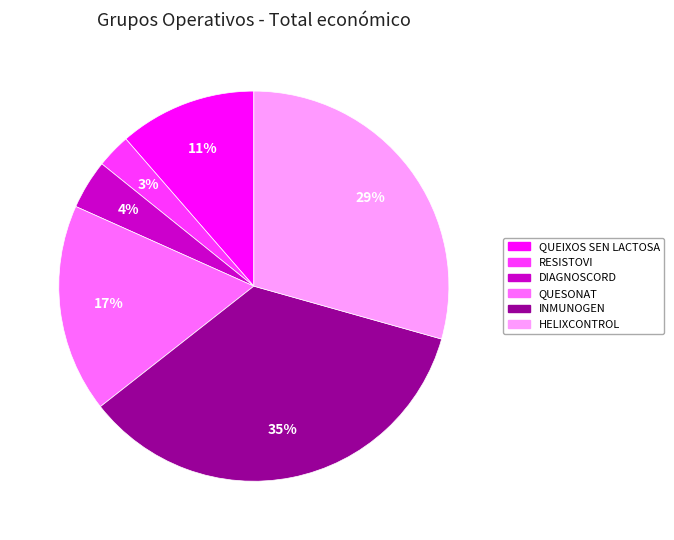

Combined, do QUESONAT and INMUNOGEN account for over 50%?

Yes